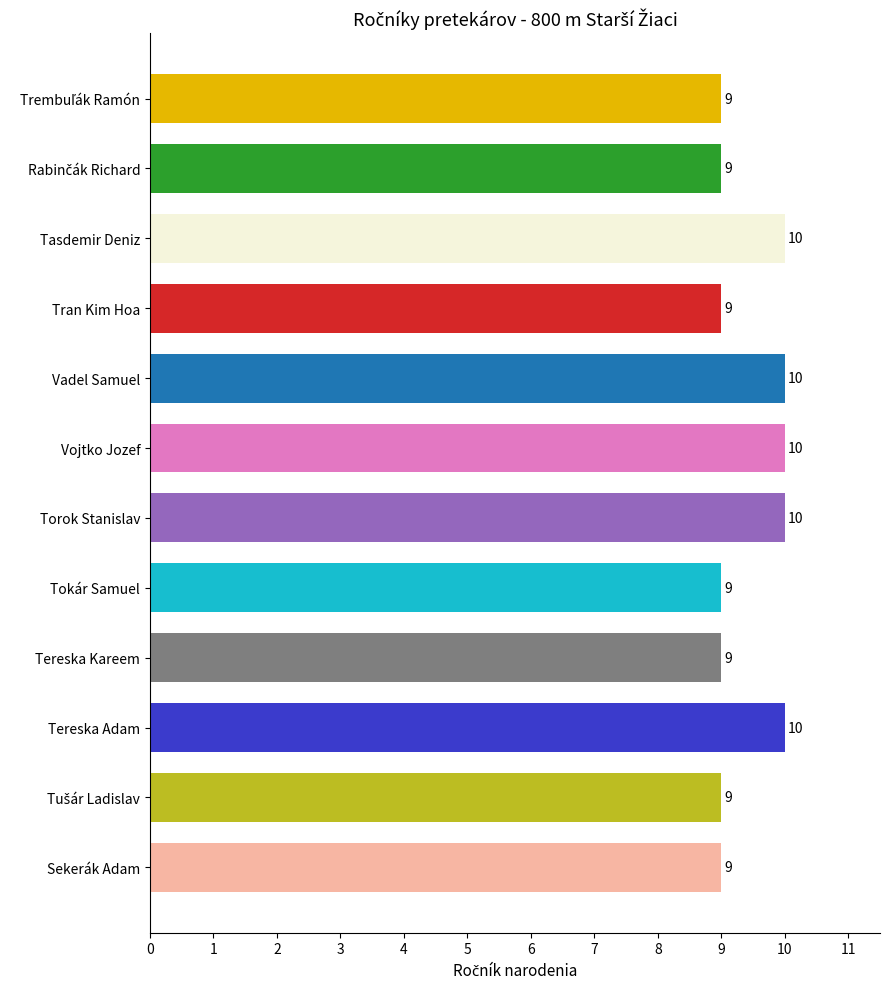

What is the value of the 10th bar from the top?

10